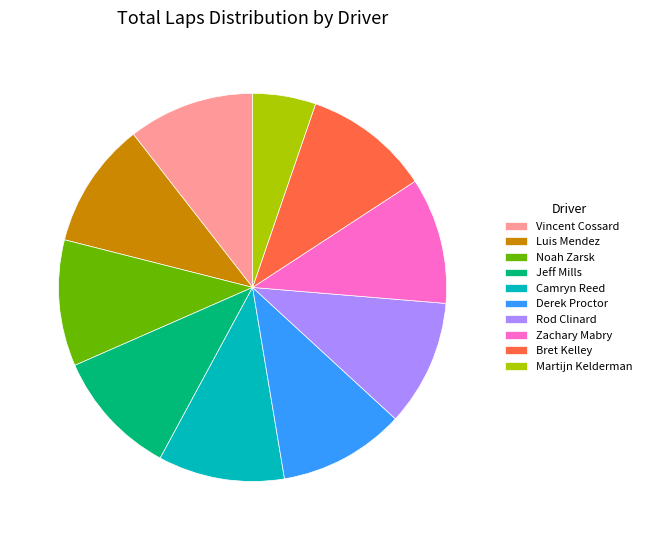

Do Derek Proctor and Vincent Cossard together represent more than half of the pie?

No